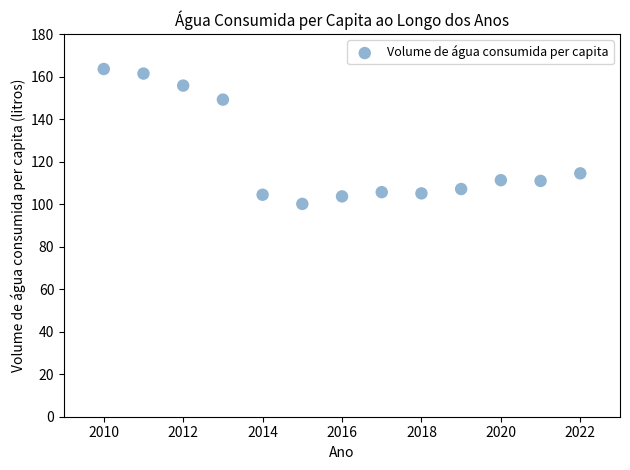

What is the range of X values (max minus min)?

12.0